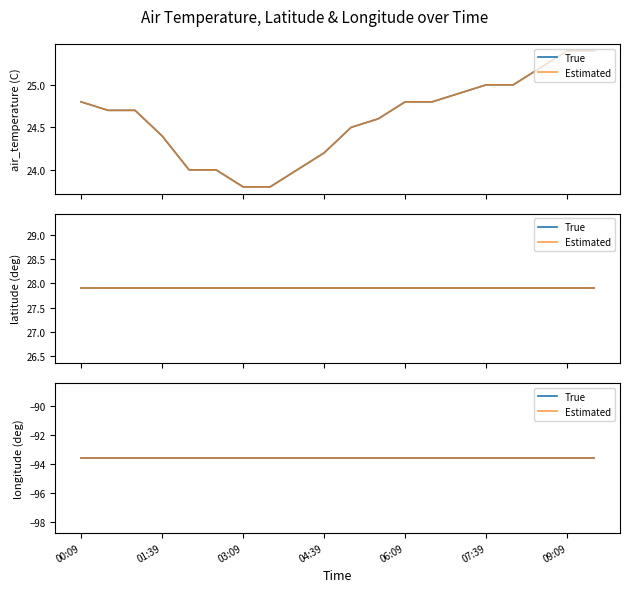

What is the difference between the highest and lowest values at 2005-01-01T01:09?

121.5